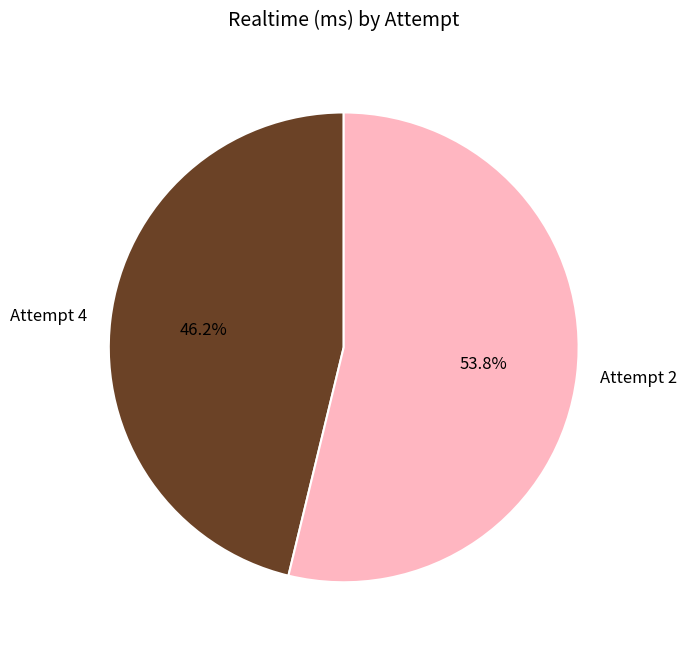

Count the number of slices in the pie.

2